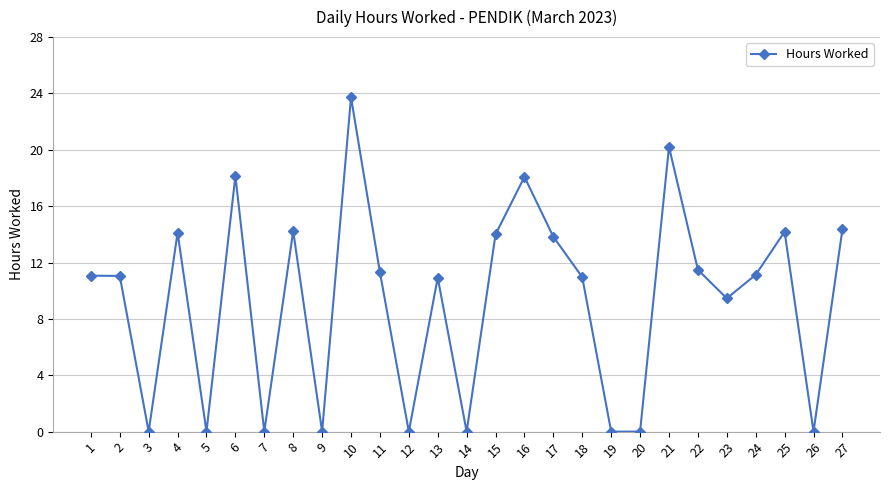

What is the average value?

9.3